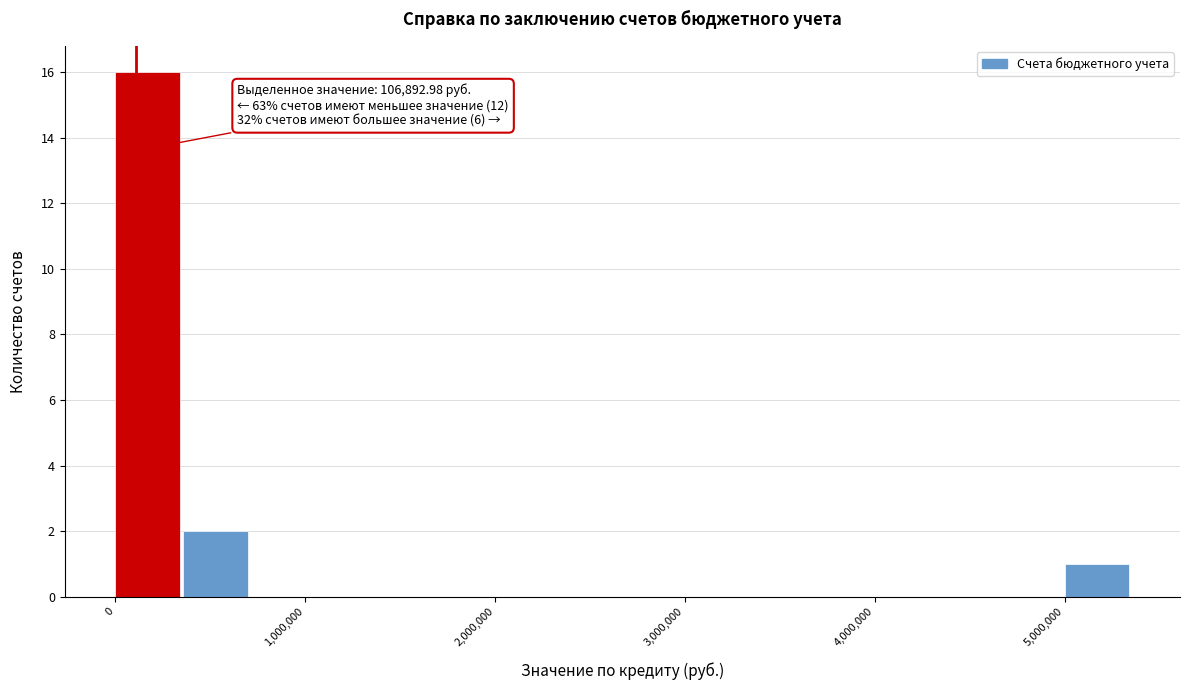

Around what value on the x-axis is the tallest bar? Give the approximate position of its centre, as read against the axis.

200000